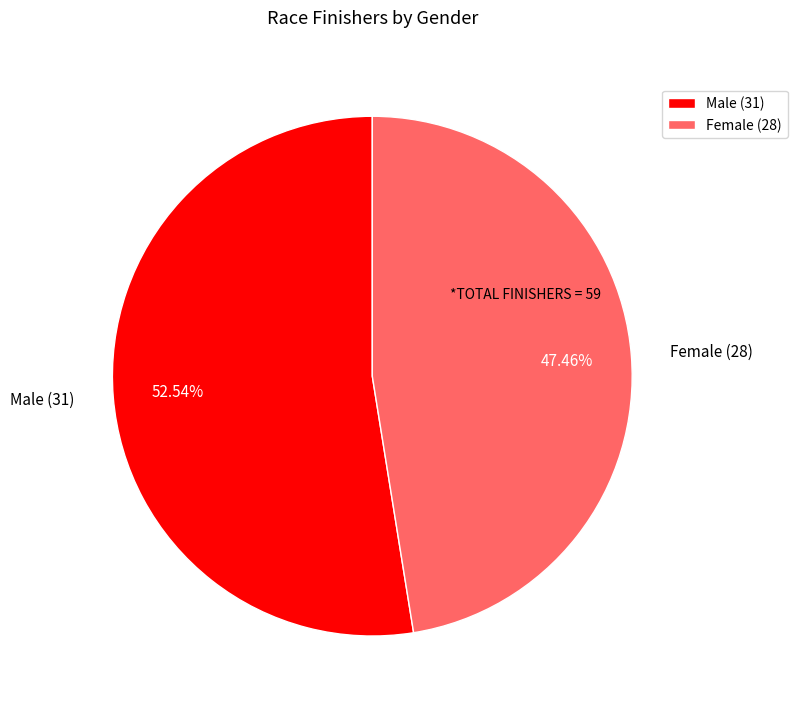

Which slice represents more than half of the pie?

Male (31)